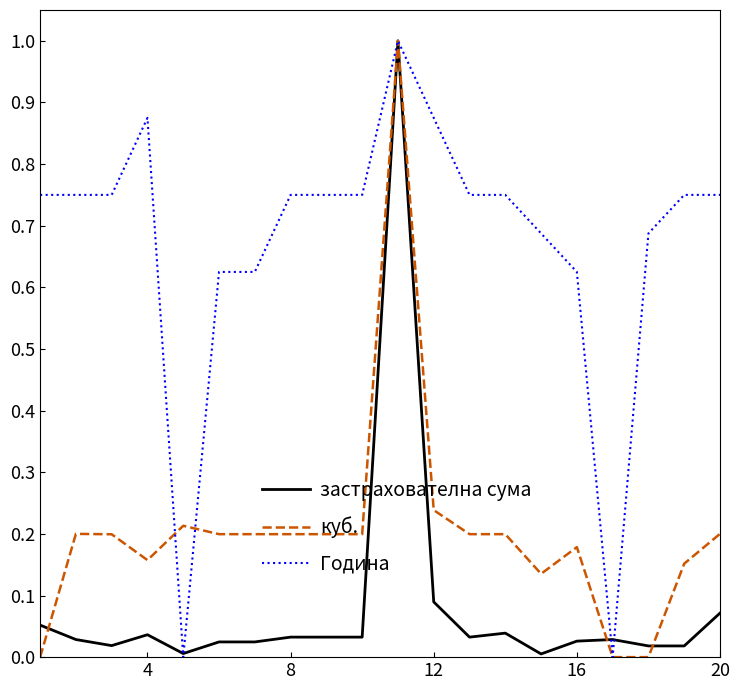

Which series has the largest total across all categories?

Година